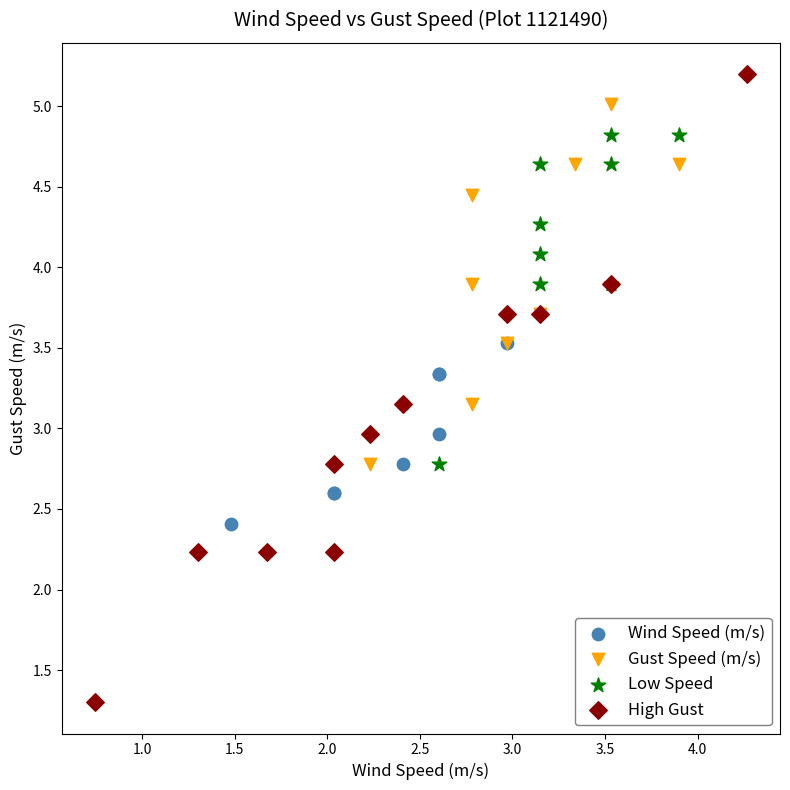

Which series reaches the maximum Y coordinate?

High Gust